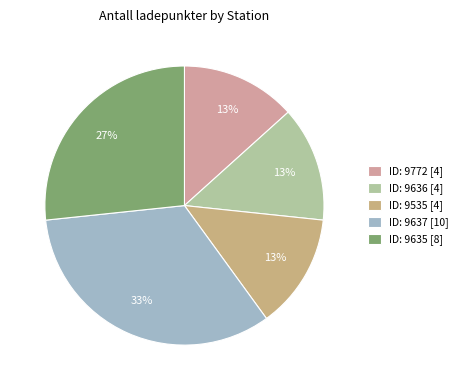

Is there any slice that represents more than half of the pie?

No